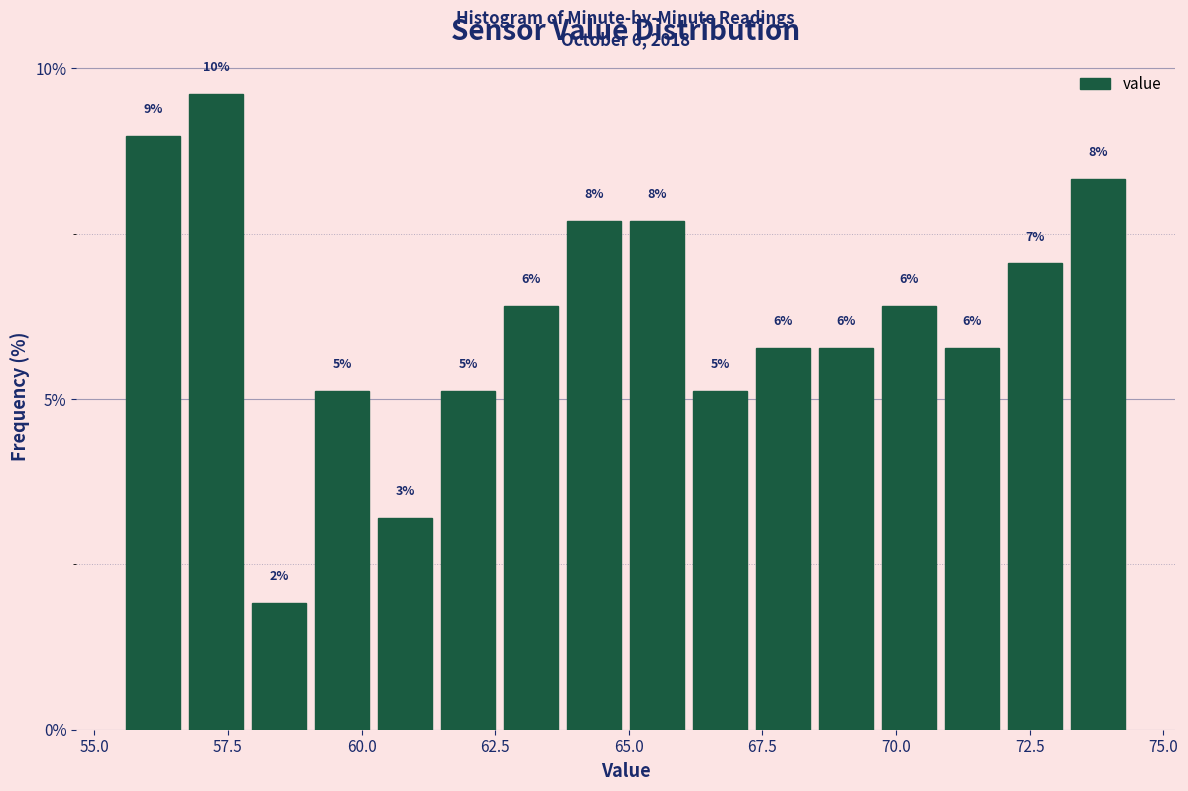

Read against the x-axis, roughly where is the centre of the tallest bar?

57.5